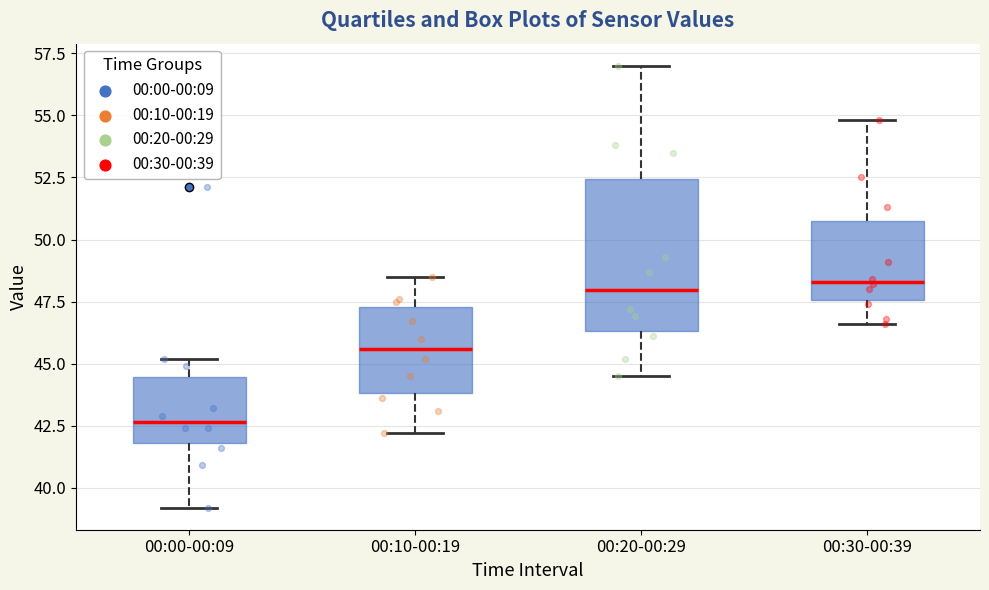

Which box is the tallest, from its lower edge to its upper edge?

00:20-00:29